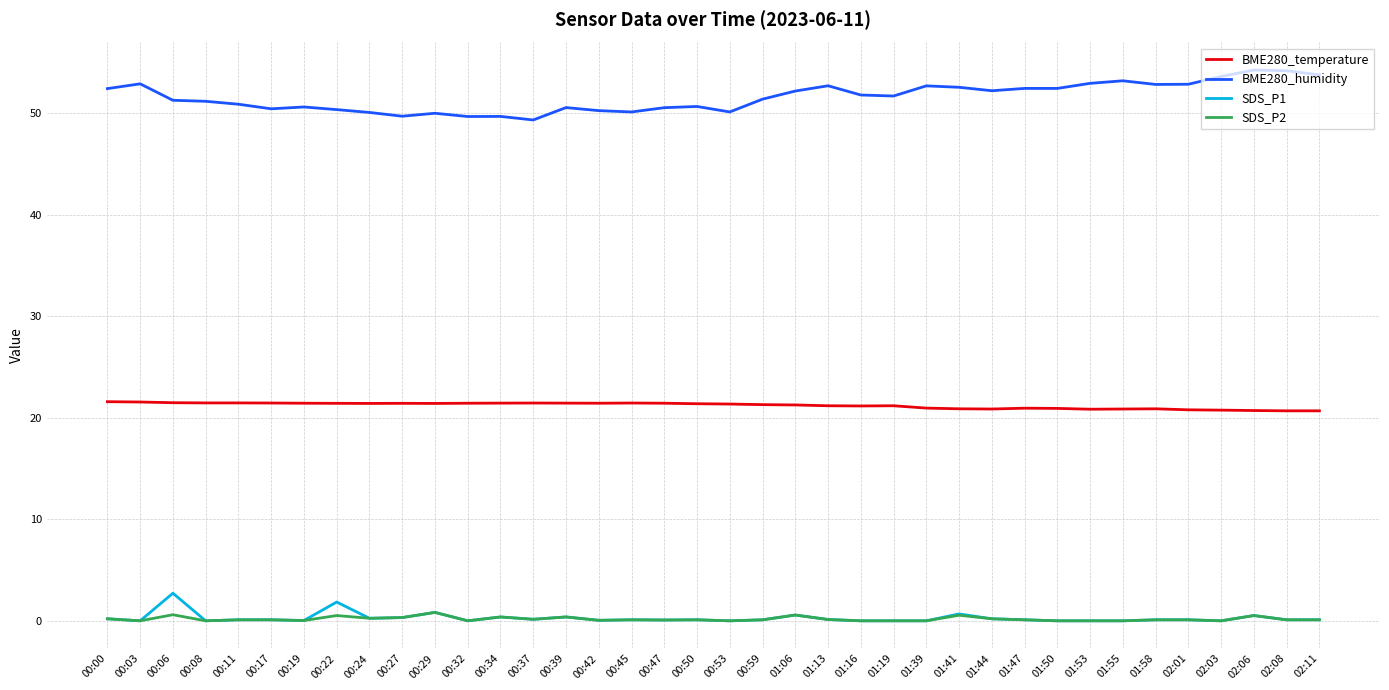

What is the lowest value of the BME280_temperature series?

20.7